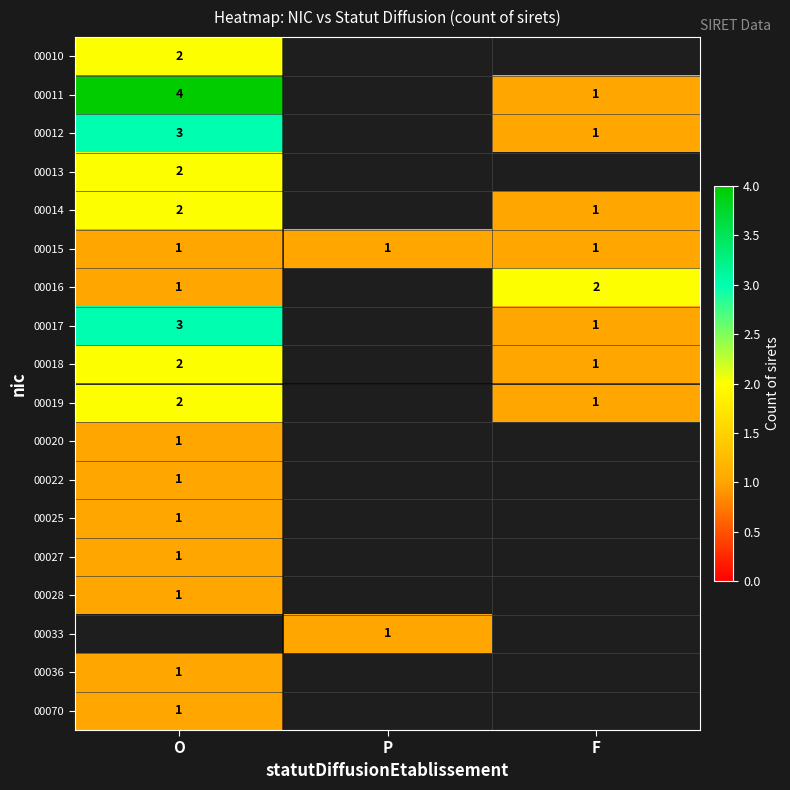

True or false: 00012 has a value of 3 at O.

True